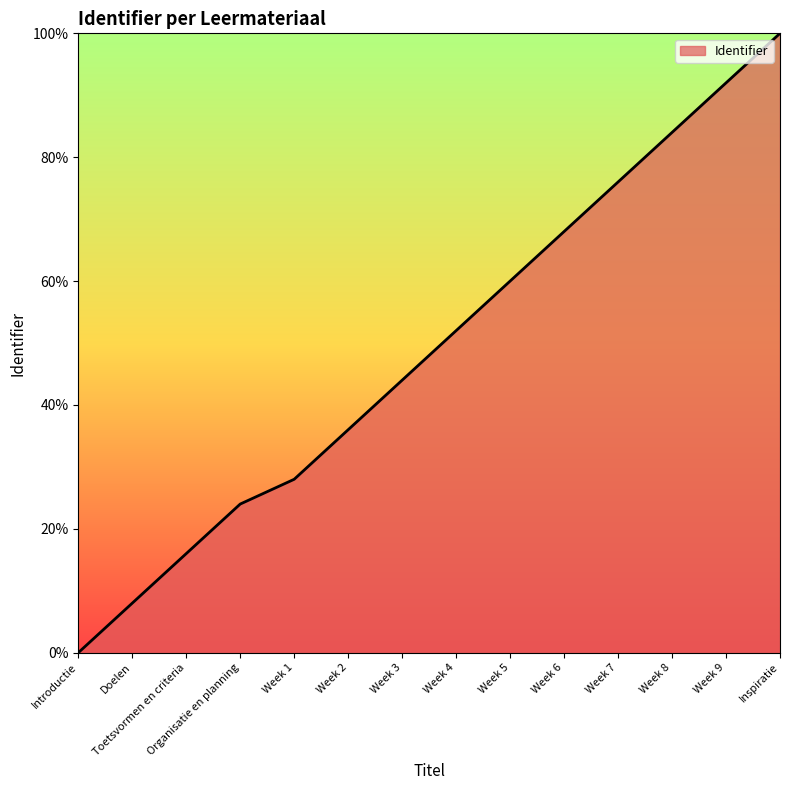

Reading right to left, transcribe all the data shown in this chart.

100.0	92.0	84.0	76.0	68.0	60.0	52.0	44.0	36.0	28.0	24.0	16.0	8.0	0.0